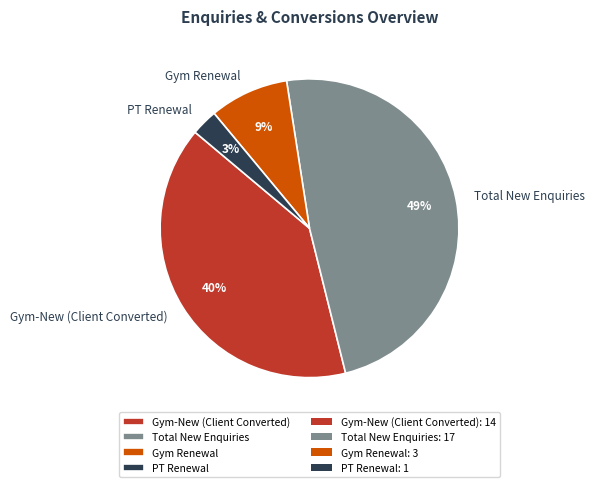

Which has a higher value, PT Renewal or Total New Enquiries?

Total New Enquiries